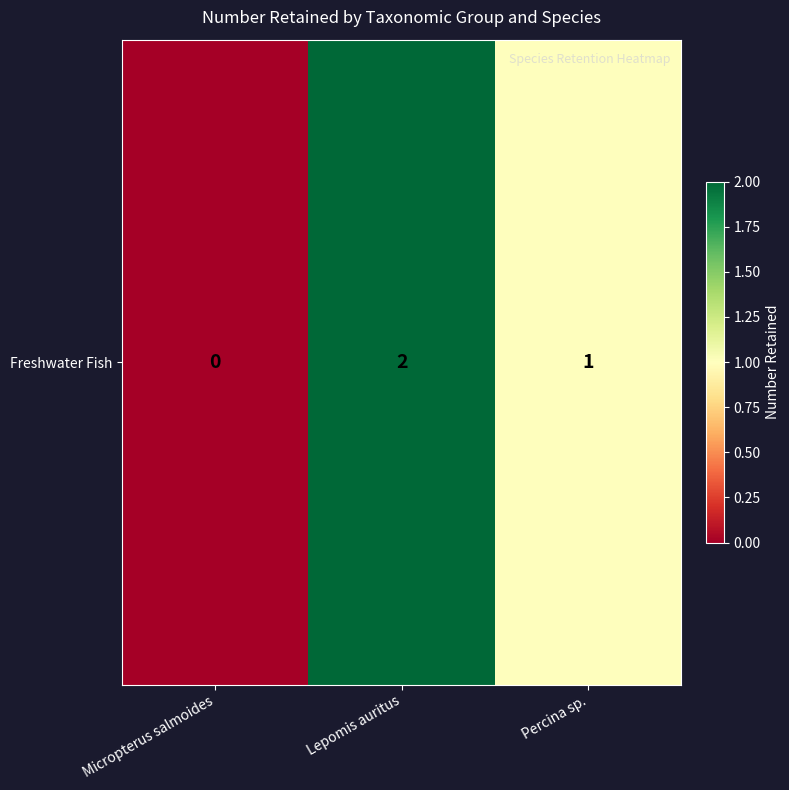

Reading left to right, transcribe all the data shown in this chart.

Micropterus salmoides=0	Lepomis auritus=2	Percina sp.=1